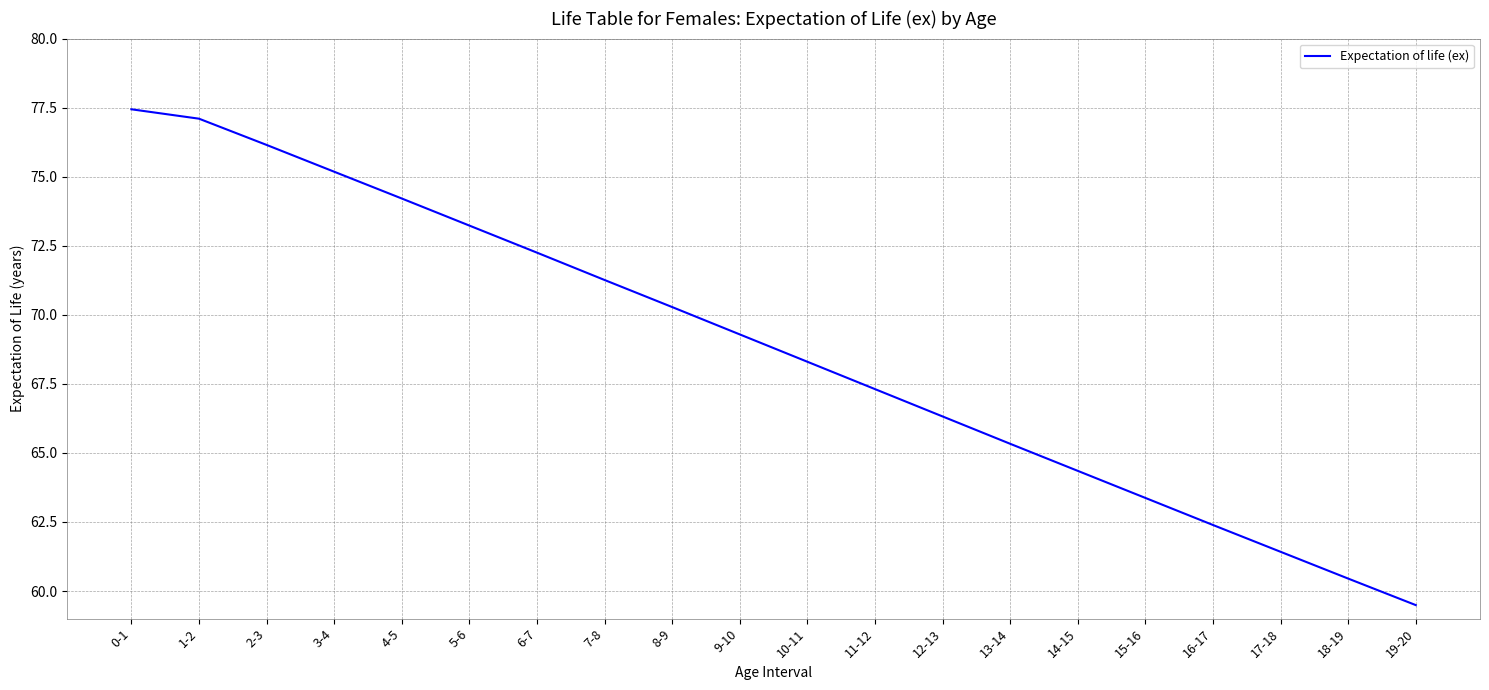

What is the difference between the maximum and second lowest values?

17.0